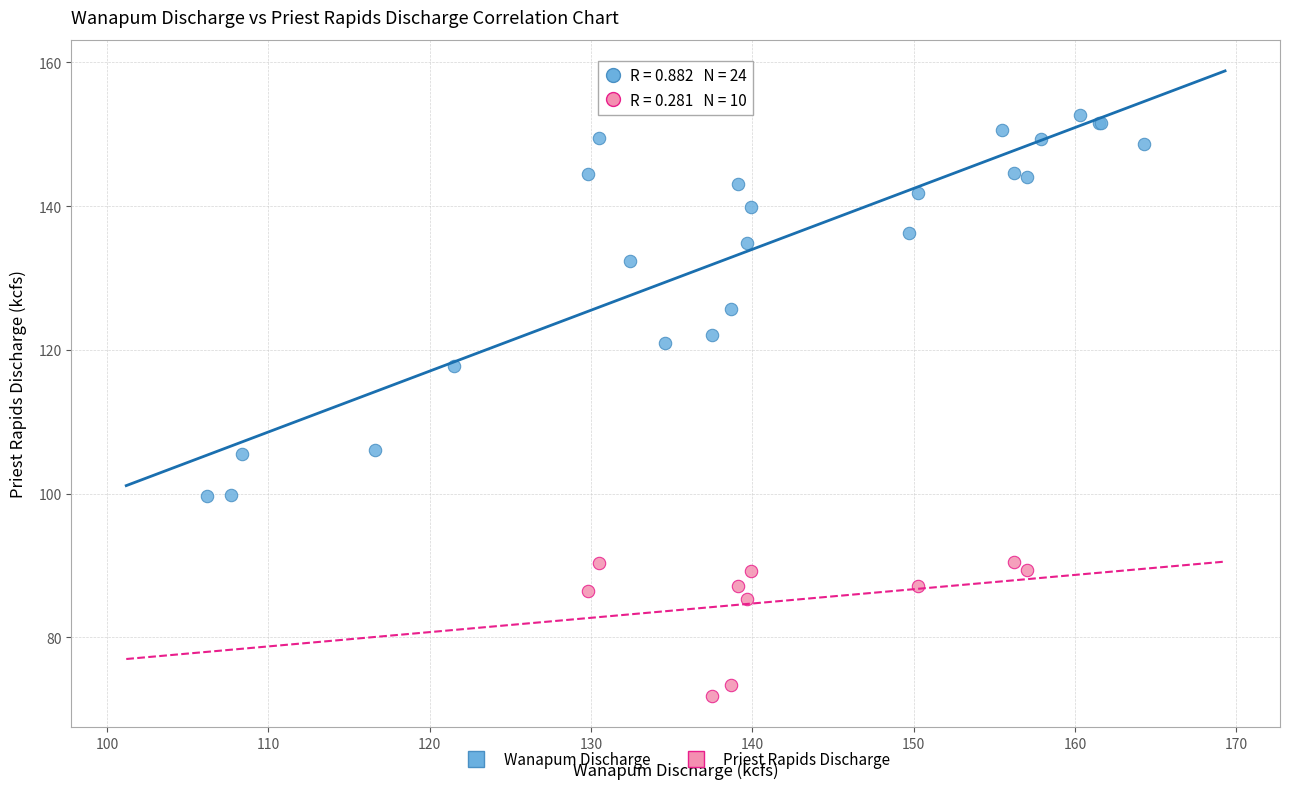

Which series reaches the minimum Y coordinate?

Priest Rapids Discharge